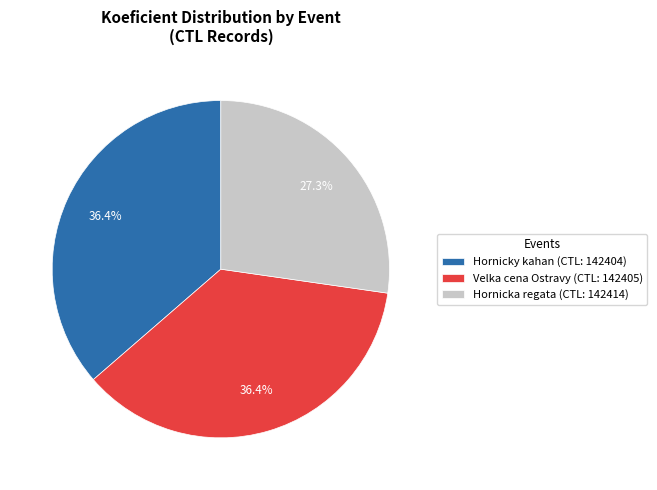

How many segments does this pie chart have?

3